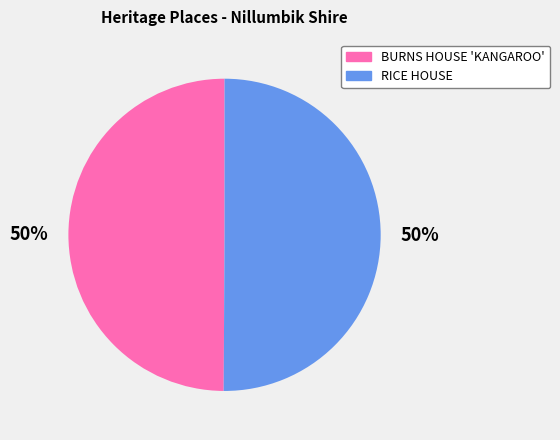

The RICE HOUSE slice represents 62% of the pie. True or false?

False